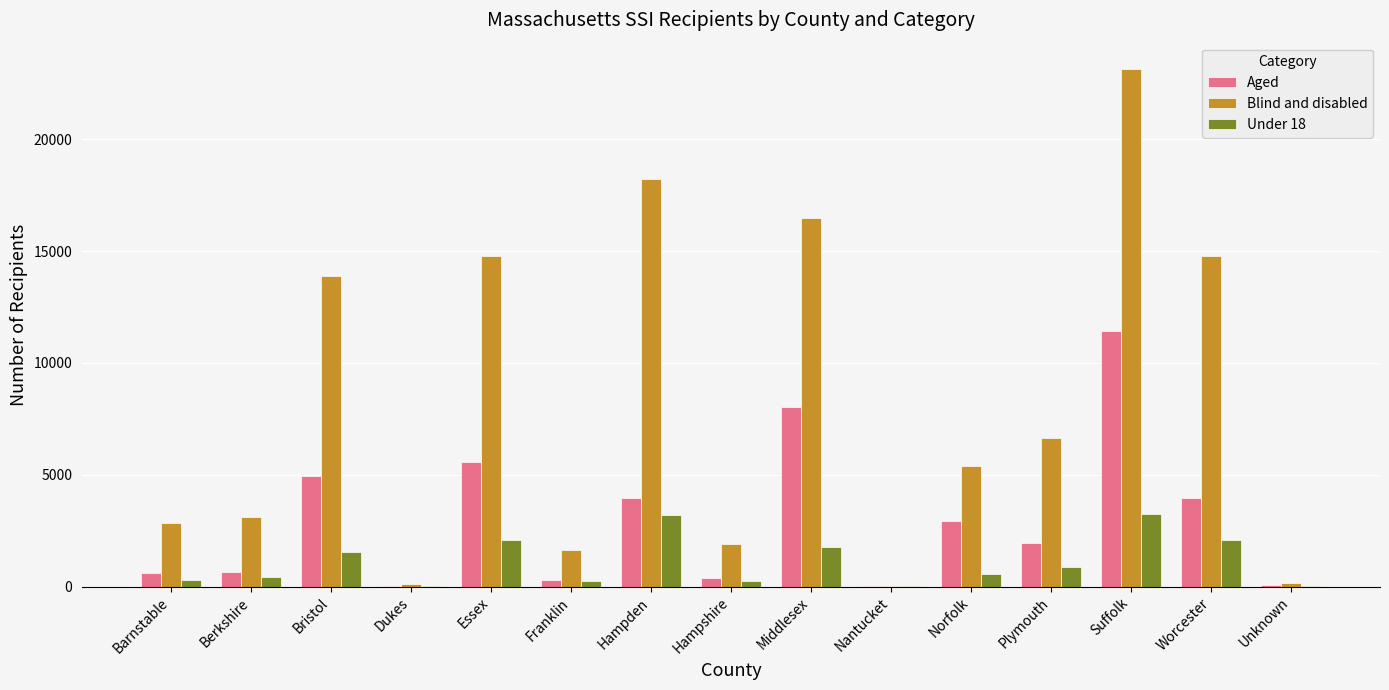

Which label corresponds to the largest value in the chart?

Suffolk